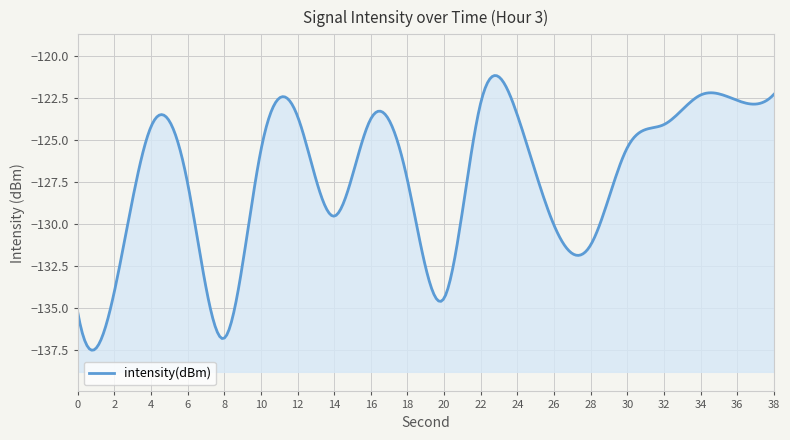

Does the chart display data point markers on the line(s)?

No